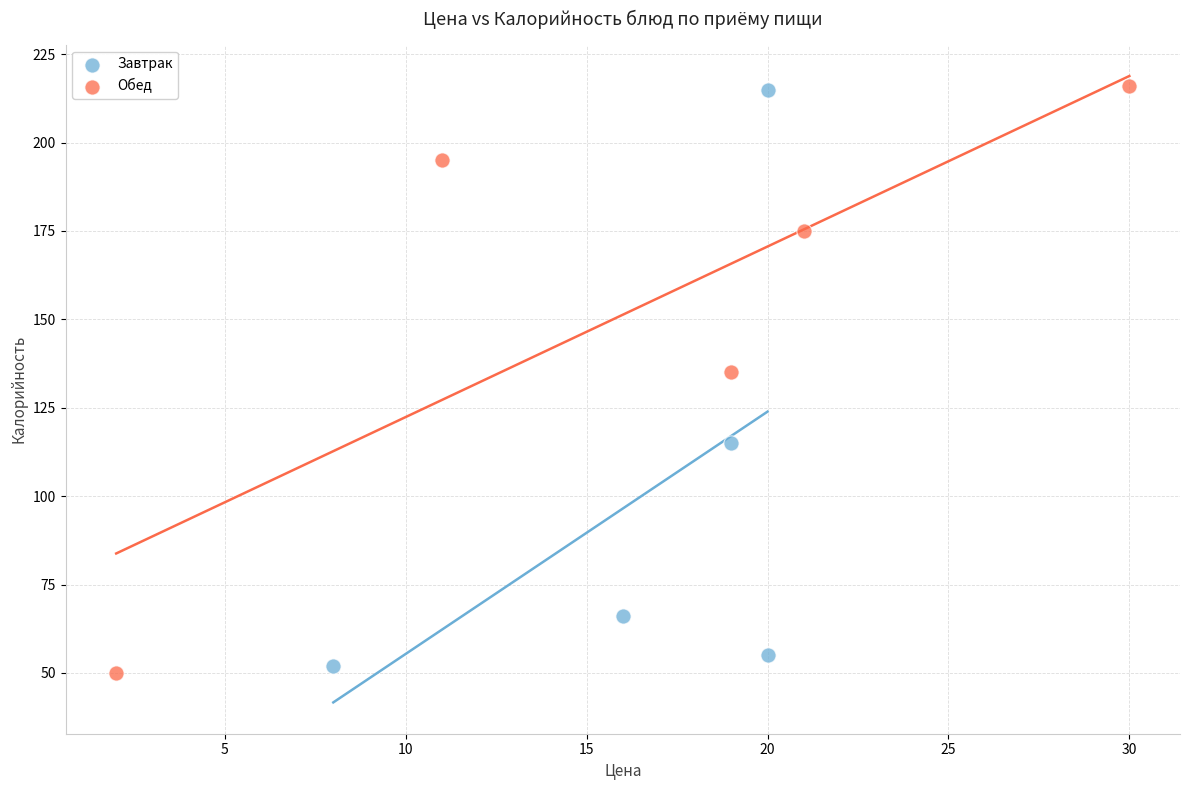

Which series reaches the minimum Y coordinate?

Обед